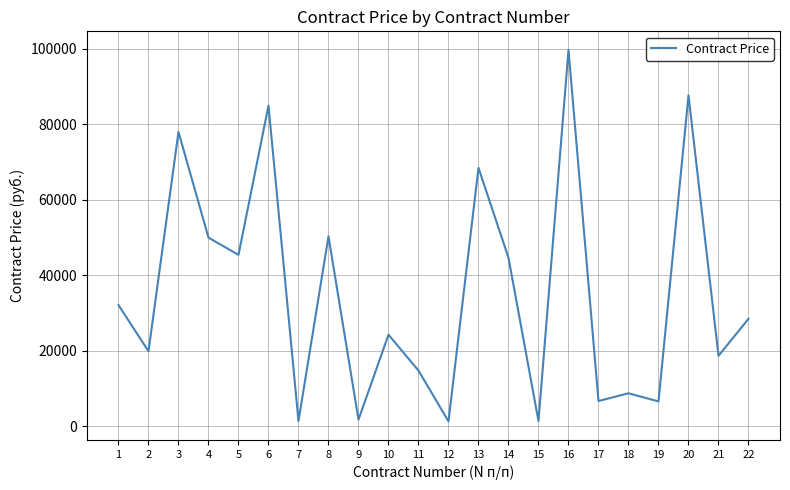

At which category does the data reach its first local valley?

2